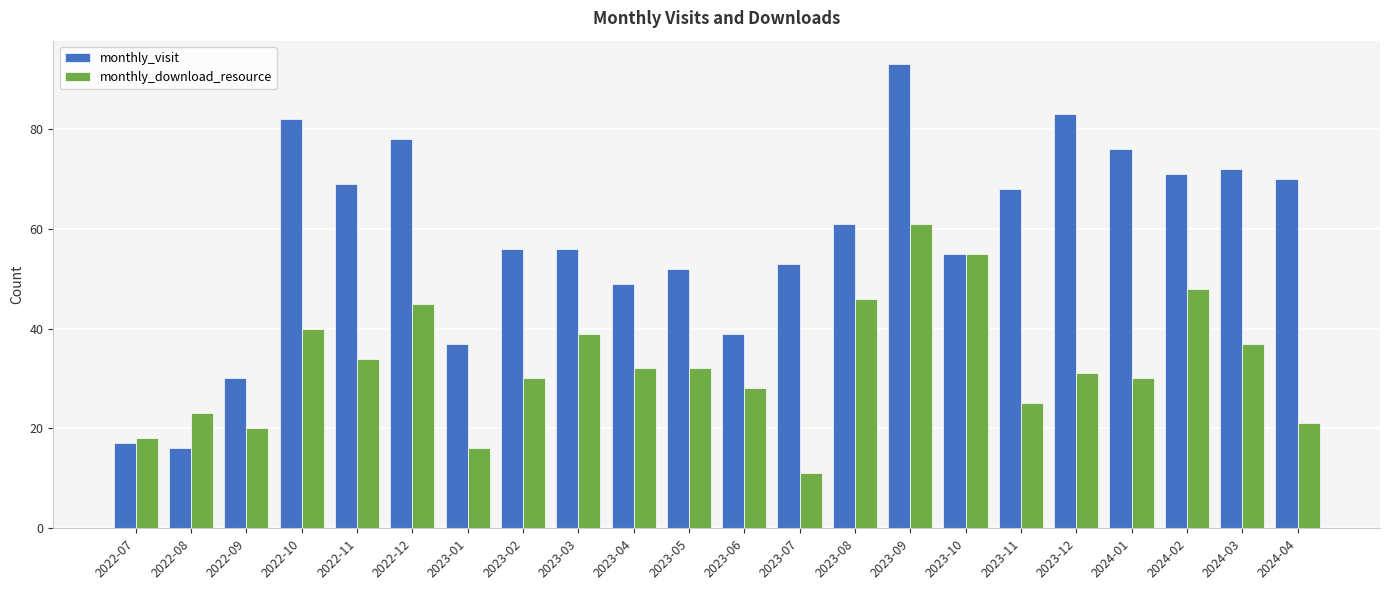

What position from the right is 2023-01?

16